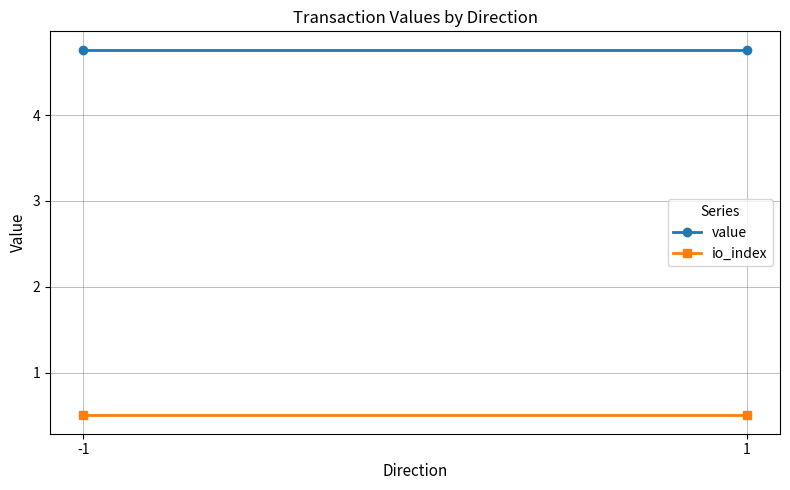

Rank the series at -1 from lowest to highest value.

io_index, value